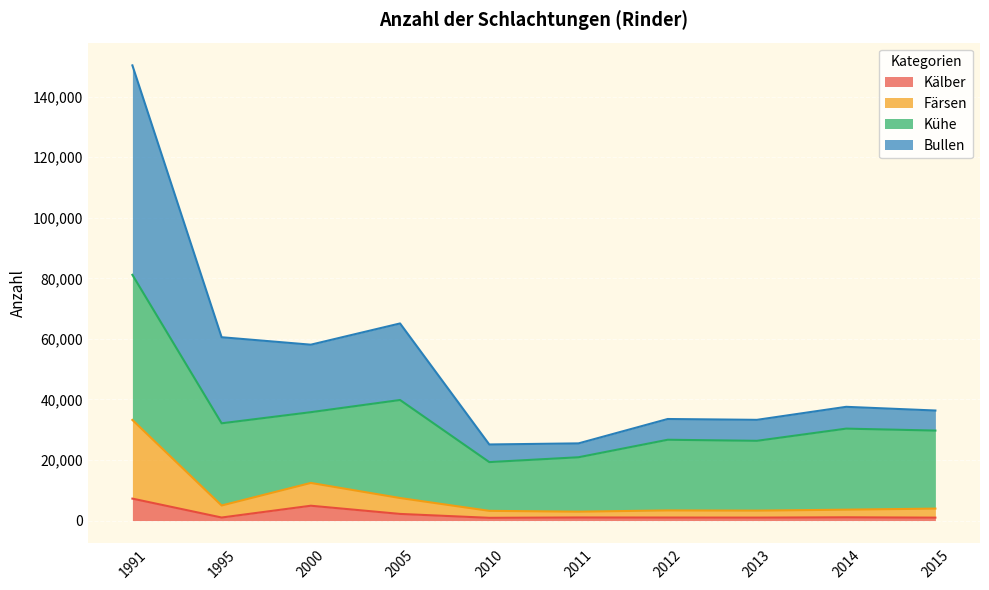

At which category is the sum across all series the highest?

1991